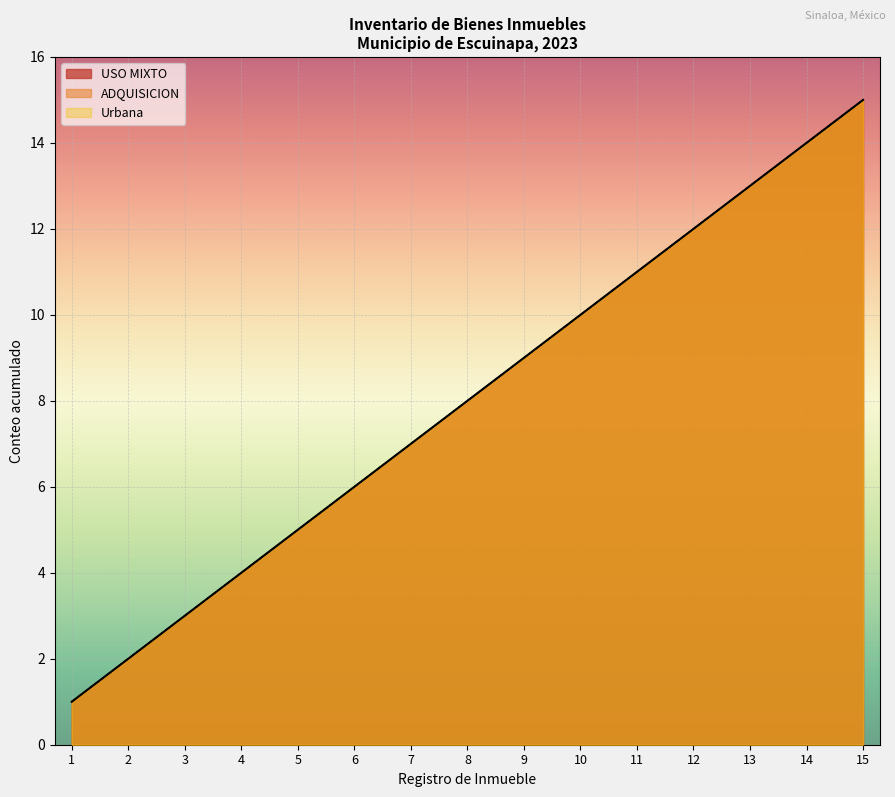

Reading right to left, list all the values displayed in this chart.

Uso MIXTO: 15=15	14=14	13=13	12=12	11=11	10=10	9=9	8=8	7=7	6=6	5=5	4=4	3=3	2=2	1=1
ADQUISICION: 15=1	14=1	13=1	12=1	11=1	10=1	9=1	8=1	7=1	6=1	5=1	4=1	3=1	2=1	1=1
Urbana: 15=1	14=1	13=1	12=1	11=1	10=1	9=1	8=1	7=1	6=1	5=1	4=1	3=1	2=1	1=1